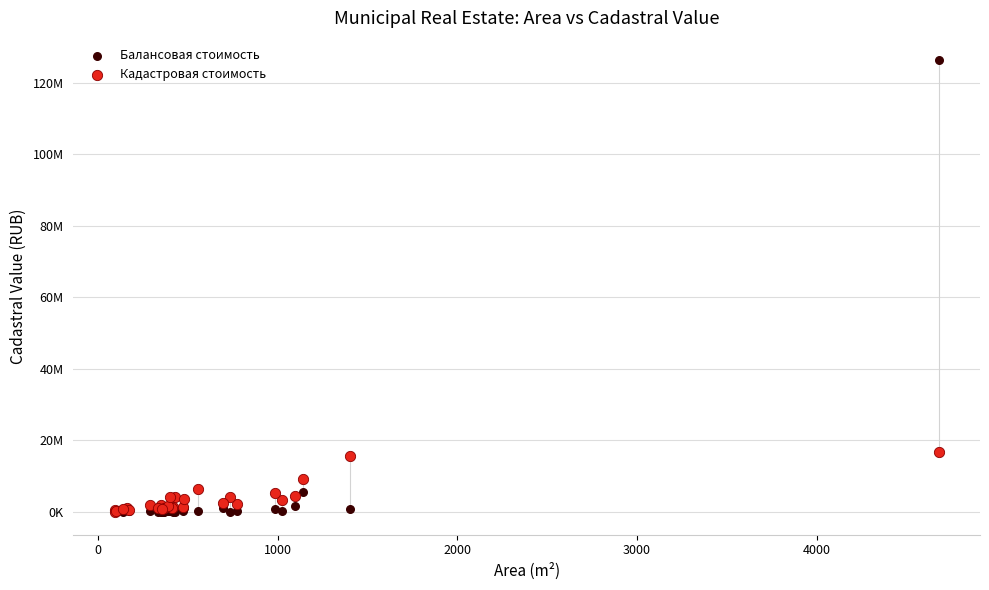

Which series has the largest Y range (max minus min)?

Балансовая стоимость